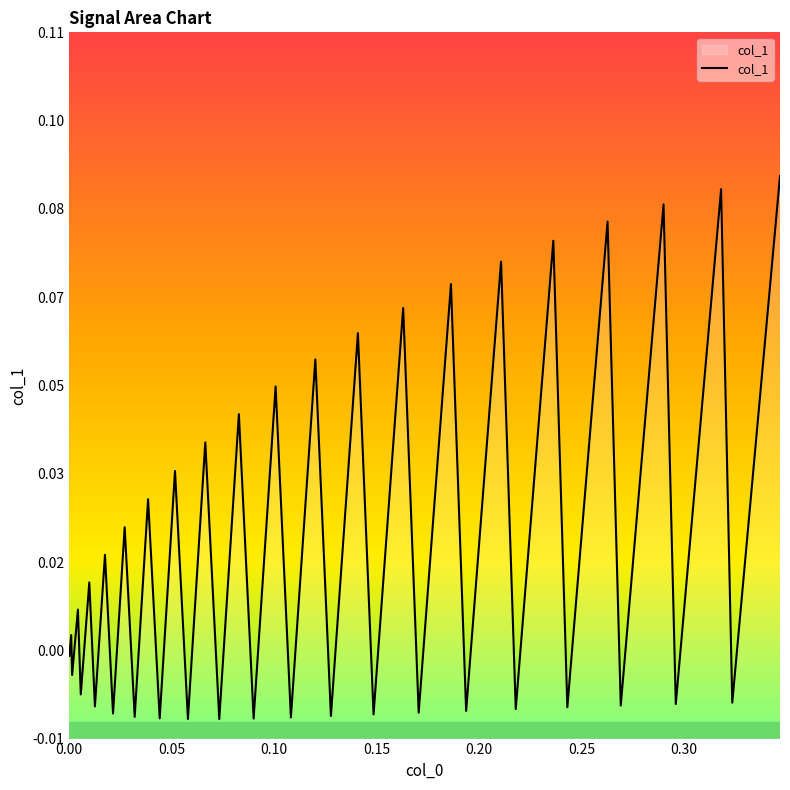

True or false: the data has more than 0 interior local peaks.

True